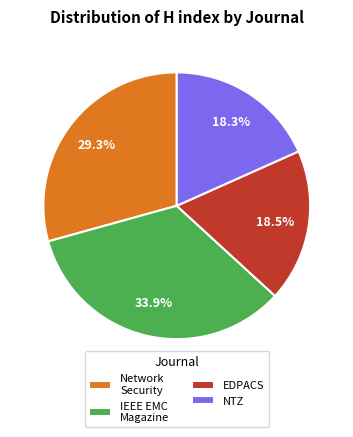

Is there a majority slice in this chart?

No